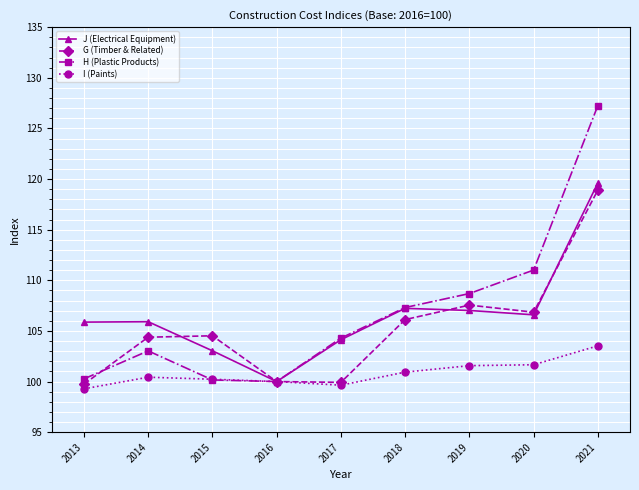

How many lines are shown in the chart?

4